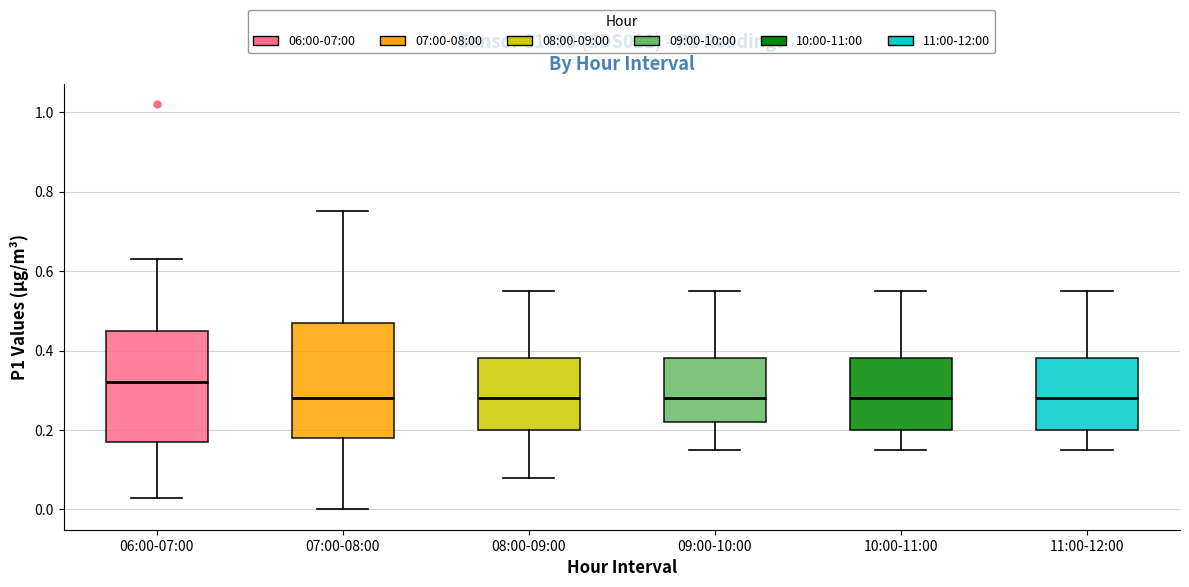

Reading left to right, read every box against the y-axis: the position of its median line, the range the box covers, and the ends of its whiskers. The values are not printed on the chart, so give them approximately, as read against the axis.

06:00-07:00: median 0.32, box 0.18 to 0.46, whiskers 0.04 to 0.64
07:00-08:00: median 0.28, box 0.18 to 0.48, whiskers 0.00 to 0.76
08:00-09:00: median 0.28, box 0.20 to 0.38, whiskers 0.08 to 0.56
09:00-10:00: median 0.28, box 0.22 to 0.38, whiskers 0.16 to 0.56
10:00-11:00: median 0.28, box 0.20 to 0.38, whiskers 0.16 to 0.56
11:00-12:00: median 0.28, box 0.20 to 0.38, whiskers 0.16 to 0.56